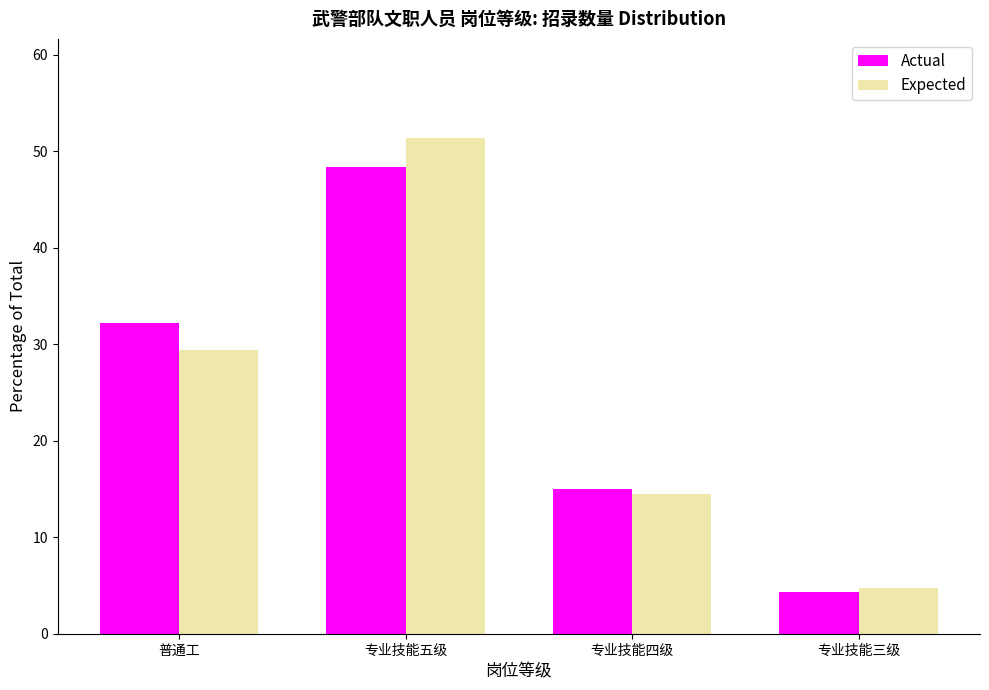

How many data points does each series have?

4